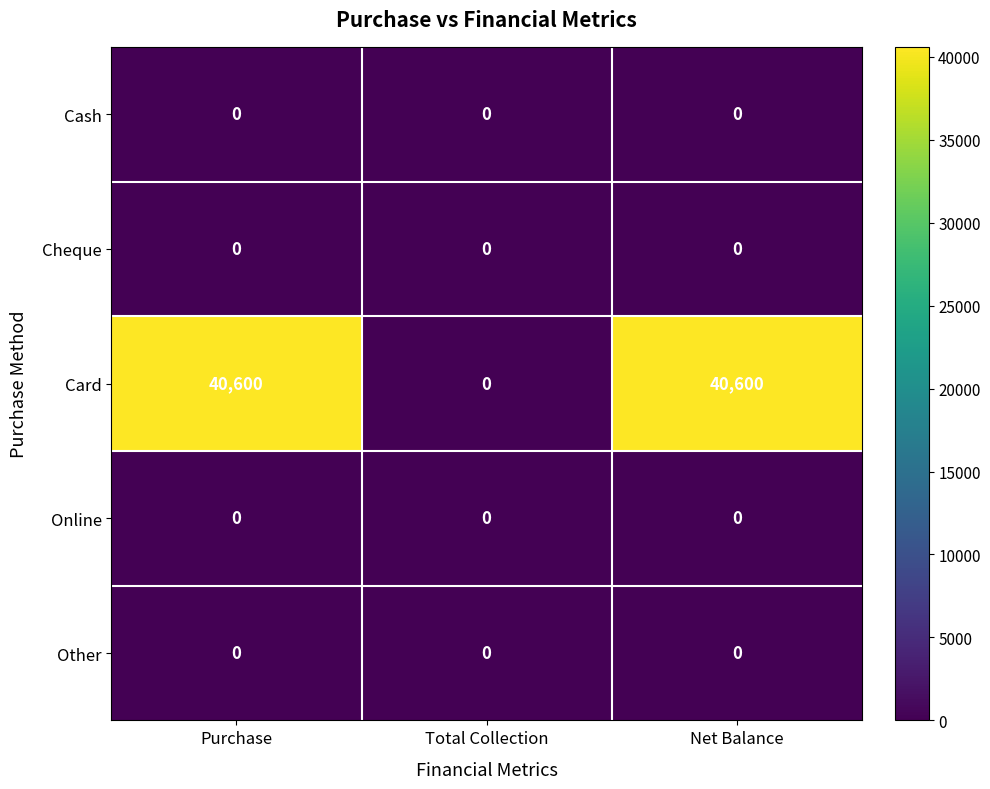

Which series has the widest spread of values?

Card